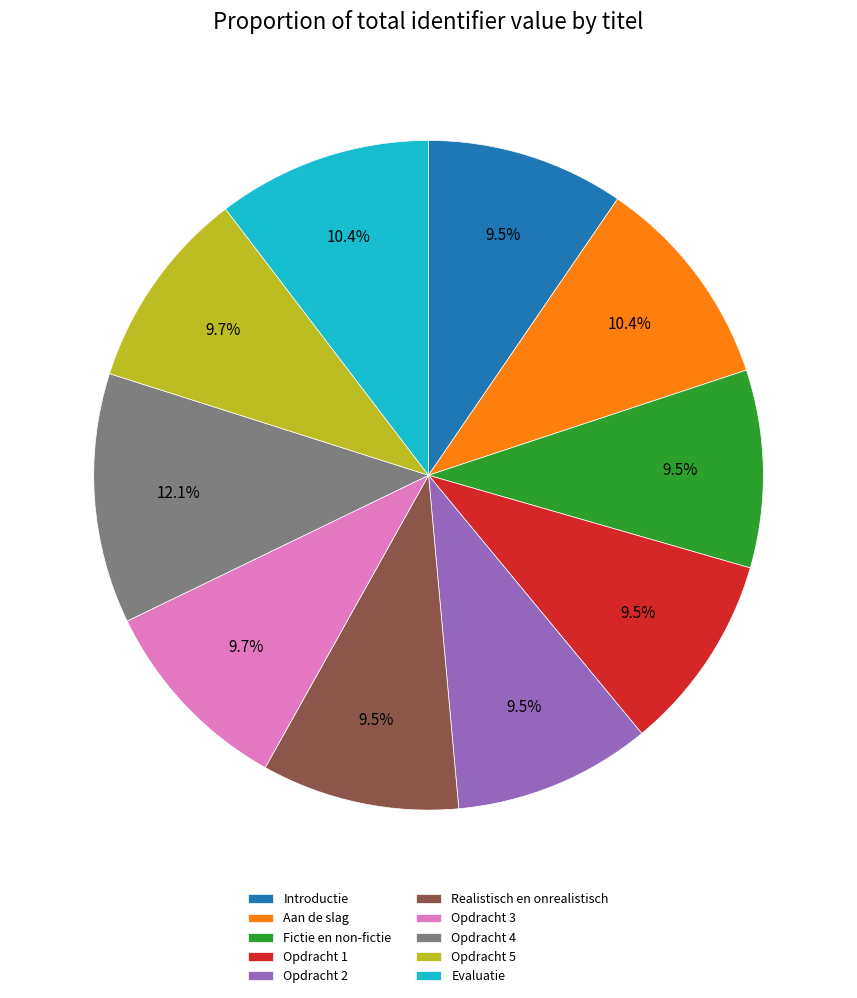

Does Opdracht 2 account for over 50% of the chart?

No